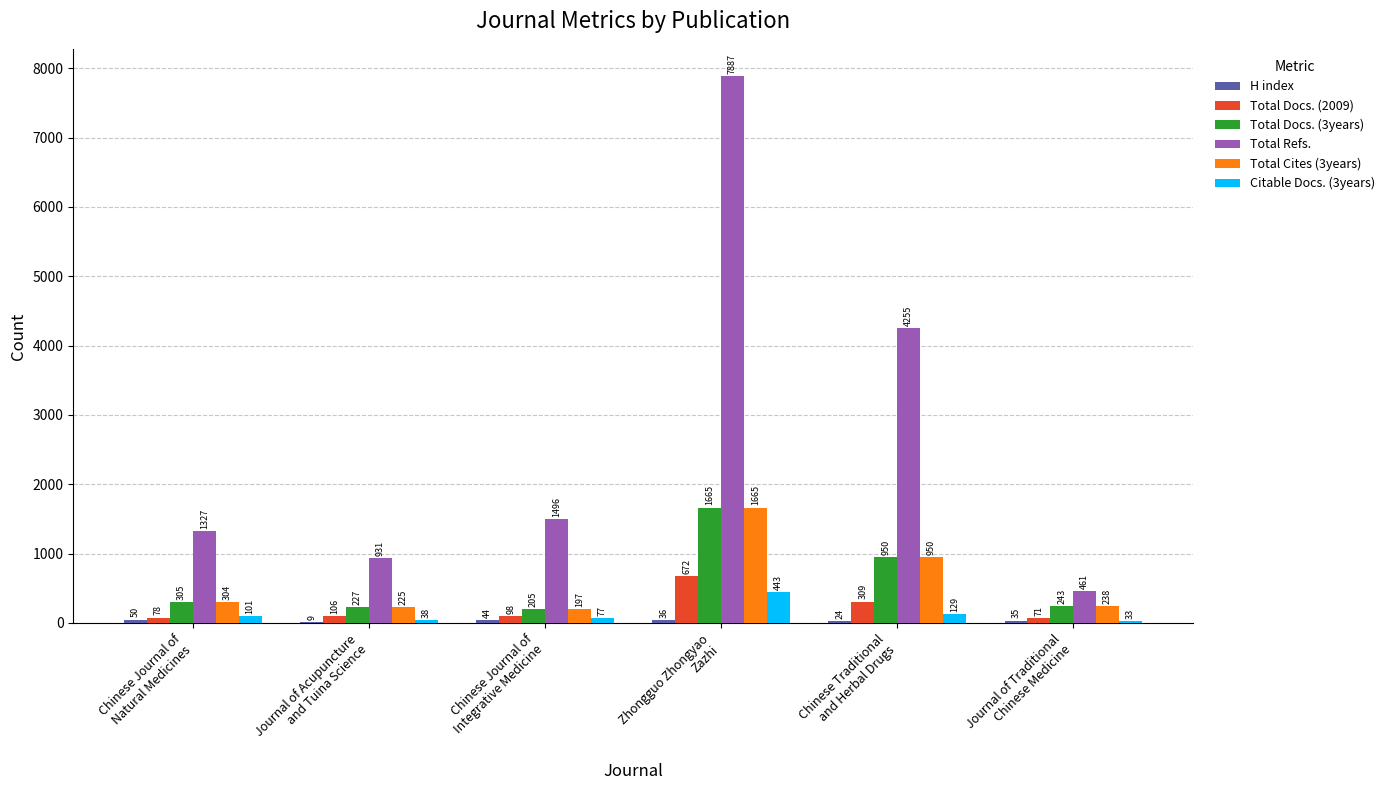

What is the maximum value for Total Cites (3years)?

1665